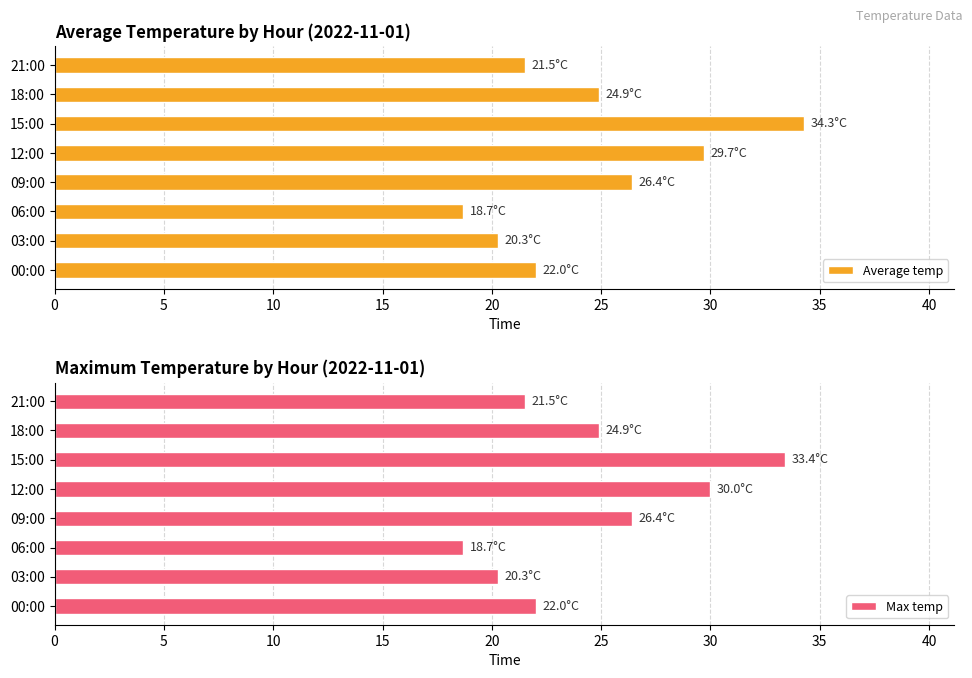

Rank the series by their average value, from lowest to highest.

Max temp, Average temp